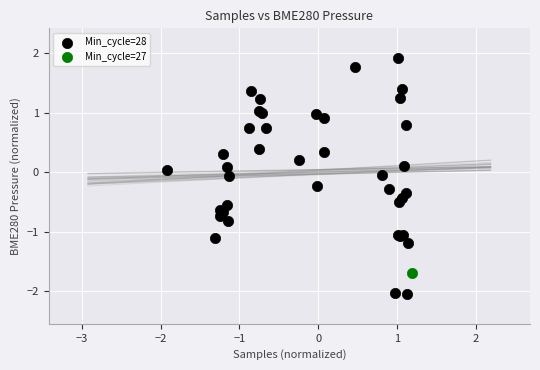

What are all the series names shown in the legend?

Min_cycle=28, Min_cycle=27